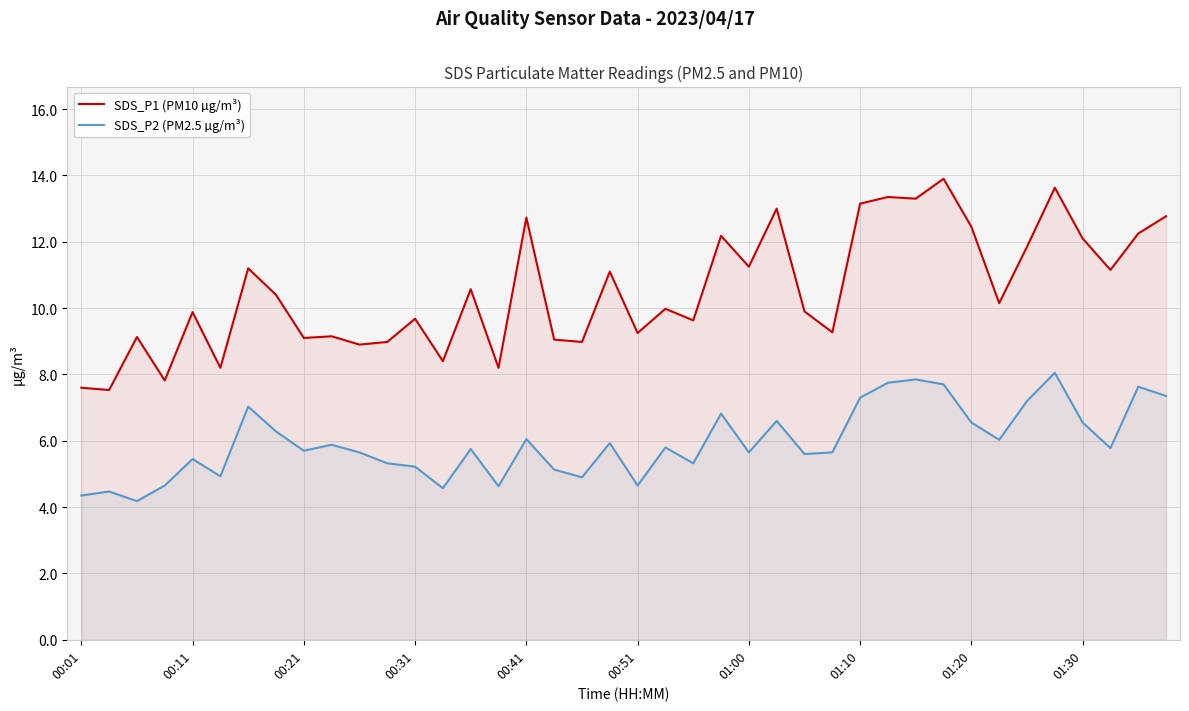

What is the total value across all series at 01:20?

19.0